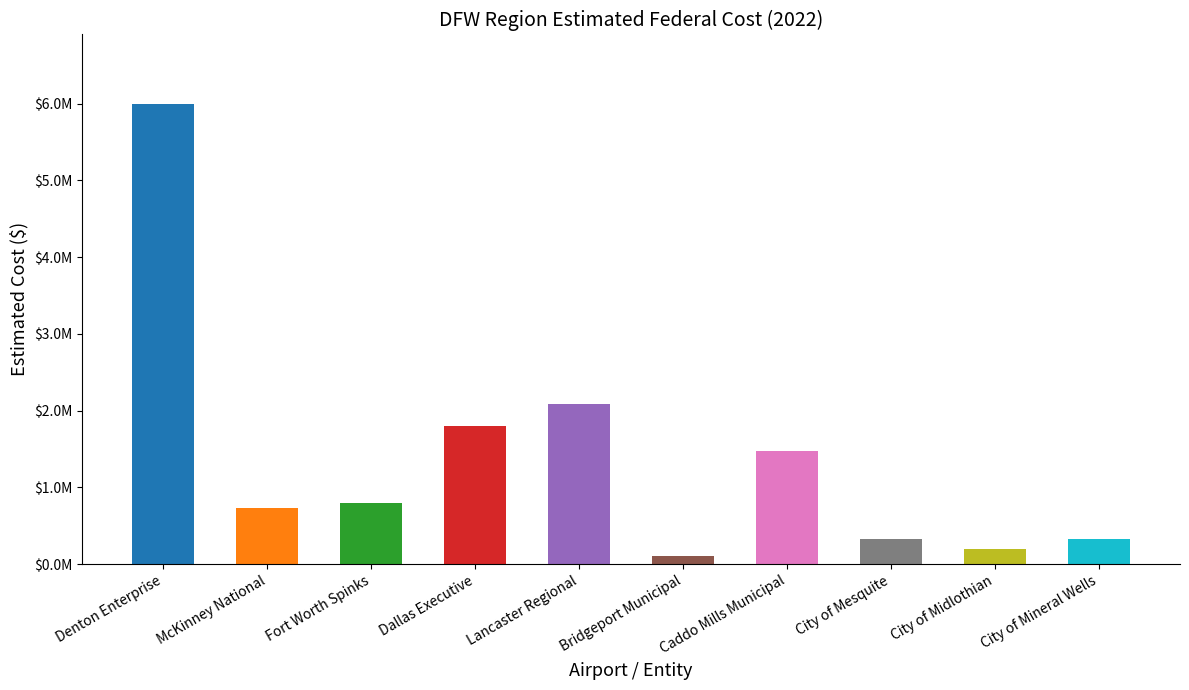

Reading left to right, extract all data points from this chart.

Denton Enterprise=6000000	McKinney National=726222	Fort Worth Spinks=800000	Dallas Executive=1800000	Lancaster Regional=2085000	Bridgeport Municipal=100000	Caddo Mills Municipal=1475000	City of Mesquite=333333	City of Midlothian=200000	City of Mineral Wells=333333